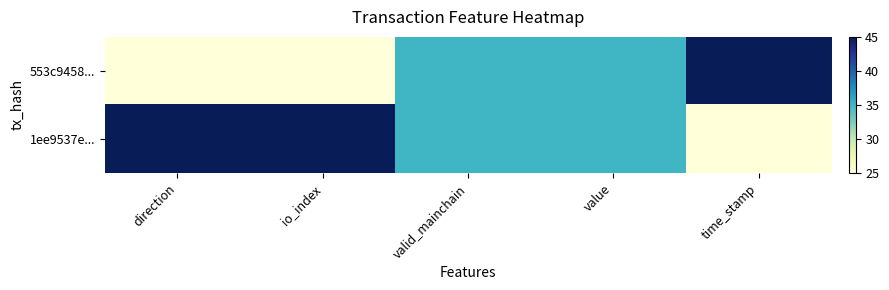

Which series has the largest range (max minus min)?

553c9458...